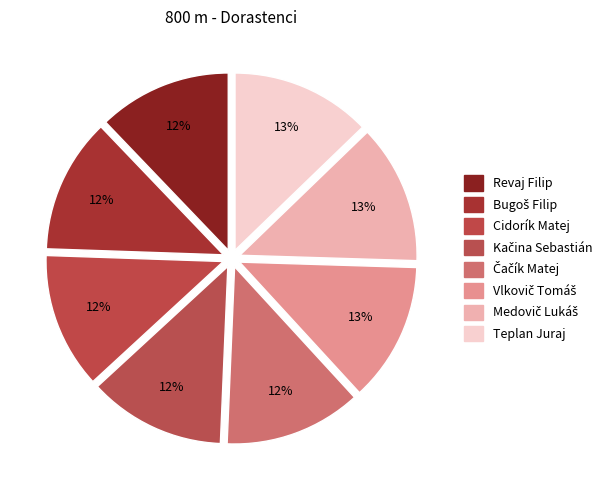

Count the number of slices in the pie.

8